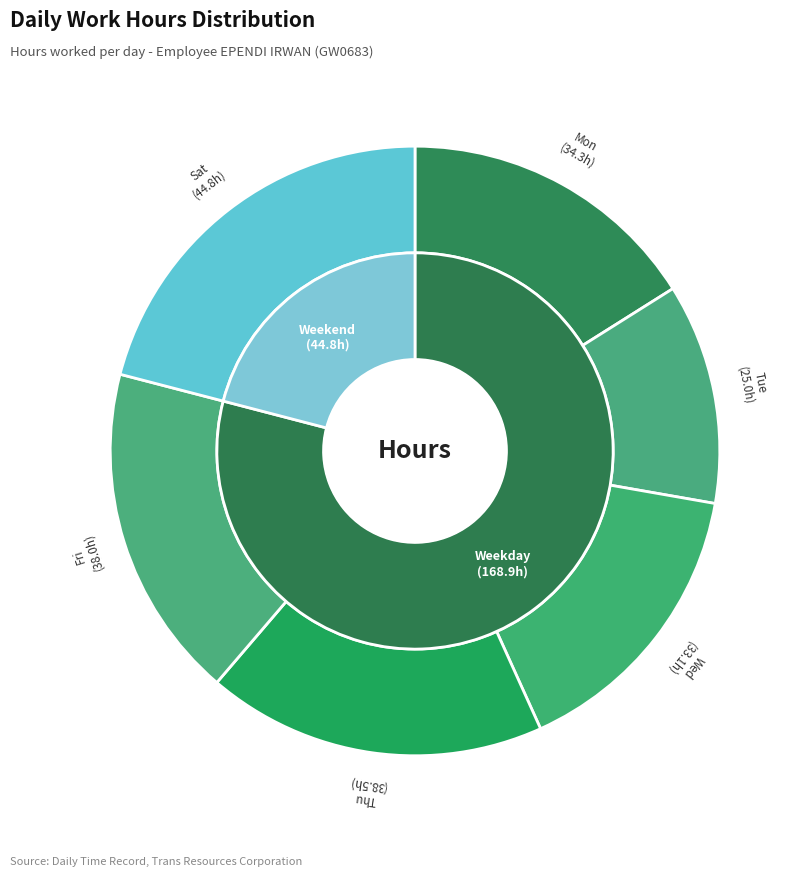

Is there a majority slice in this chart?

No